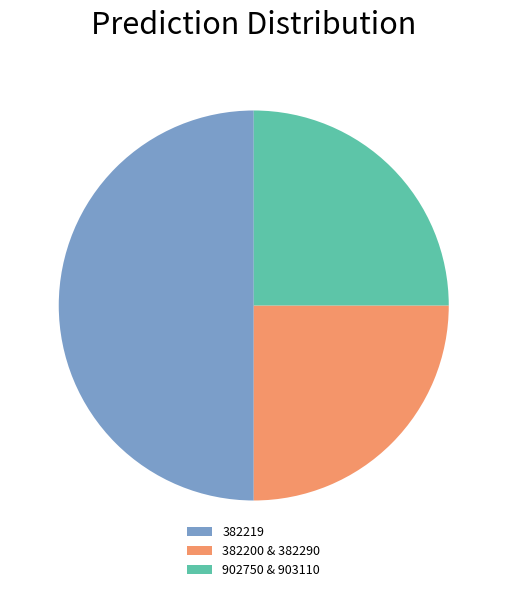

Approximately how many times larger is the value at 382200 & 382290 compared to 902750 & 903110?

1.0